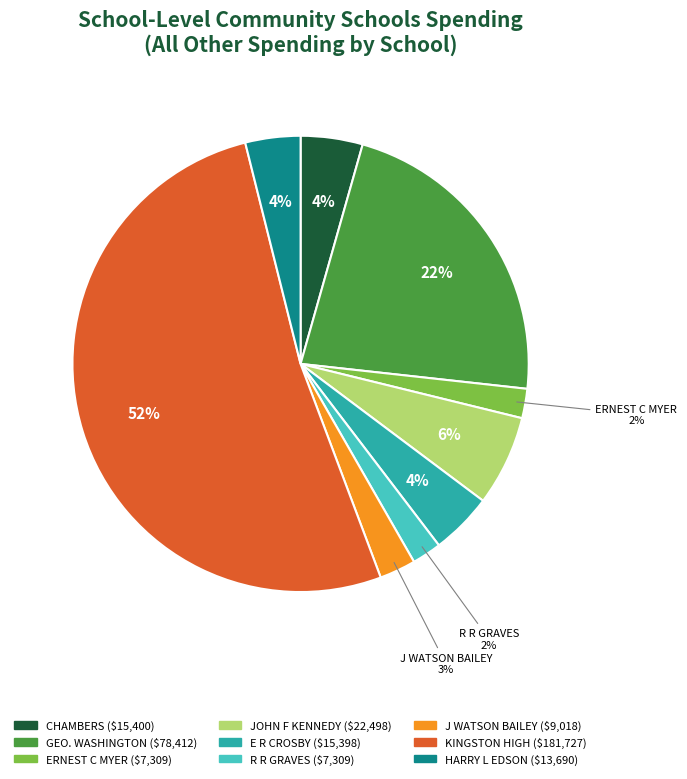

How many segments does this pie chart have?

9